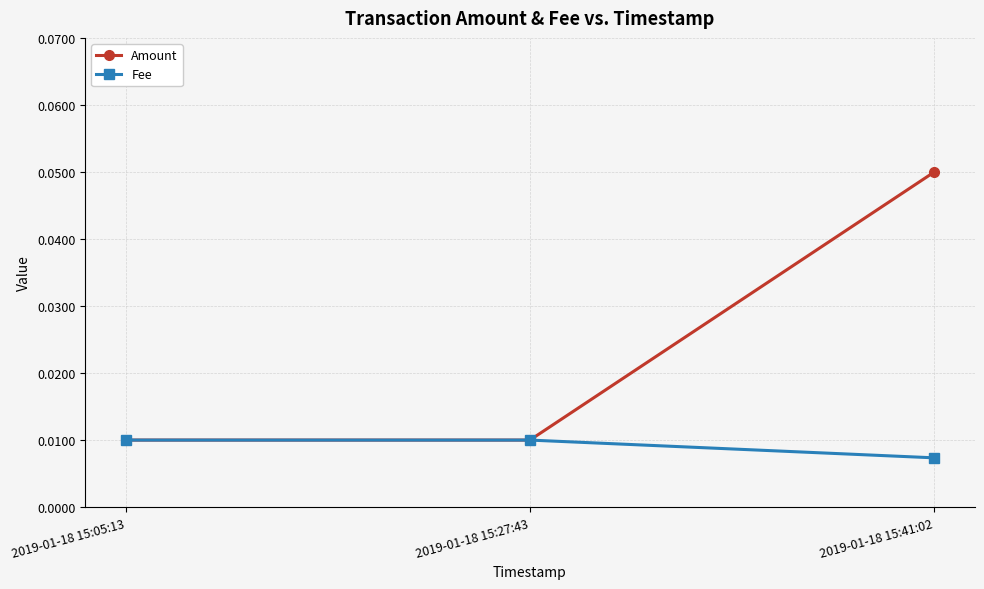

What is the label of the 3rd point from the right?

2019-01-18 15:05:13